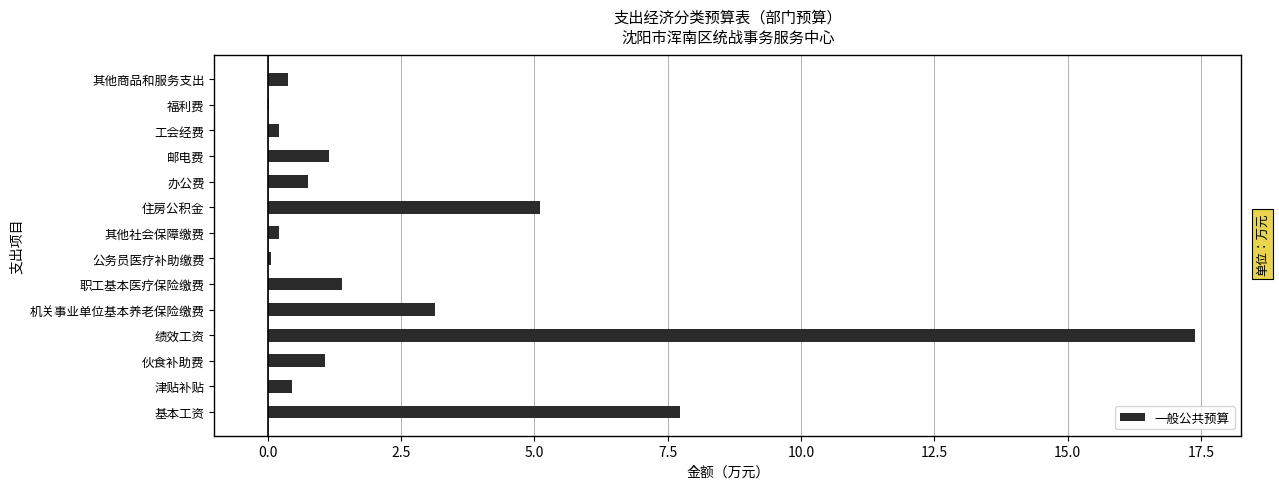

Which label corresponds to the largest value in the chart?

绩效工资